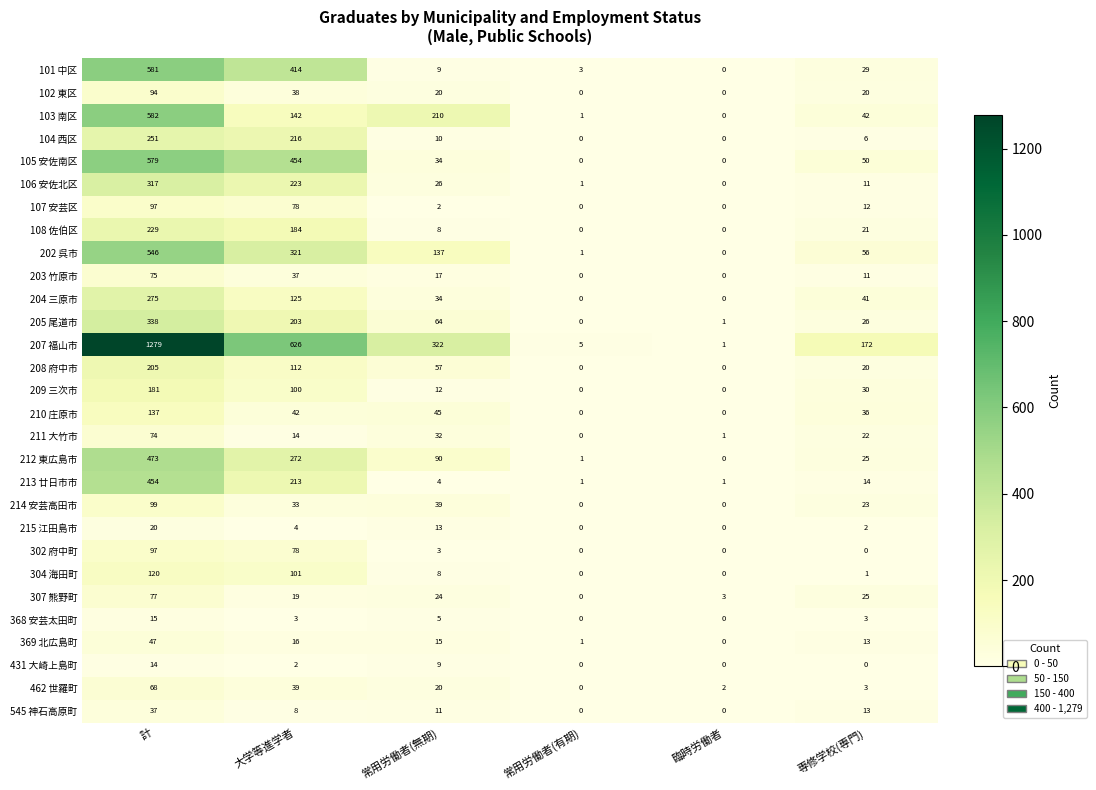

List the labels in order of 205 尾道市 value, smallest first.

常用労働者(有期), 臨時労働者, 専修学校(専門), 常用労働者(無期), 大学等進学者, 計